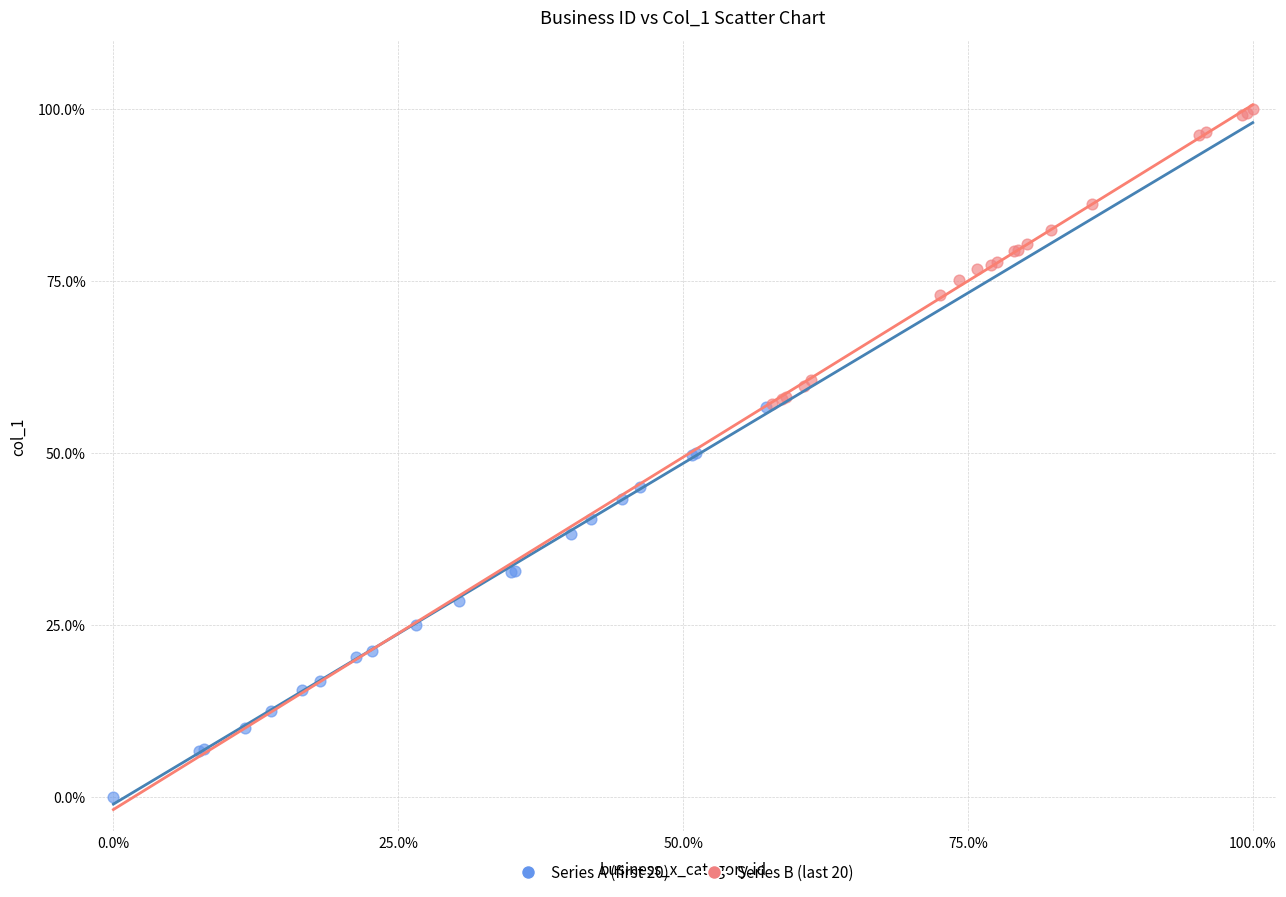

Which series has the widest spread of Y values?

Series A (first 20)